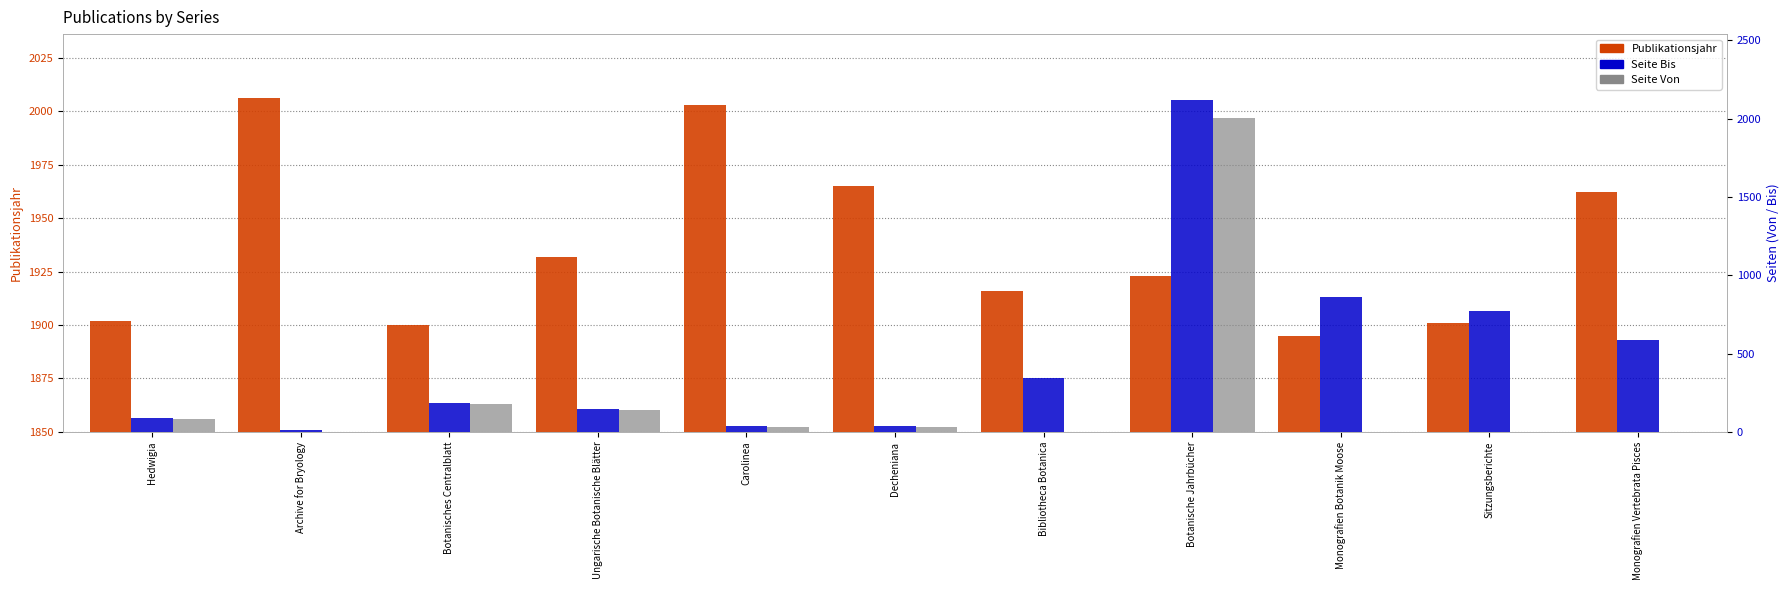

What is the greatest value displayed?

2116